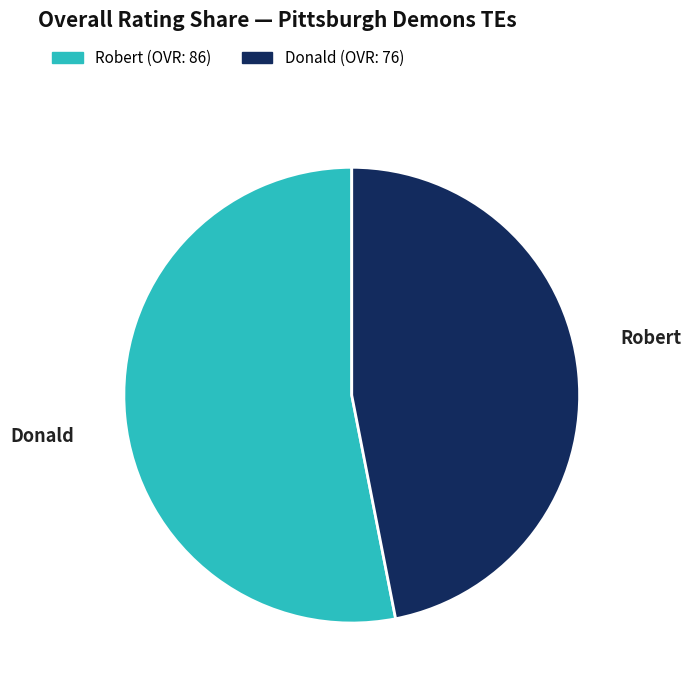

What is the total percentage of Donald and Robert?

100.0%